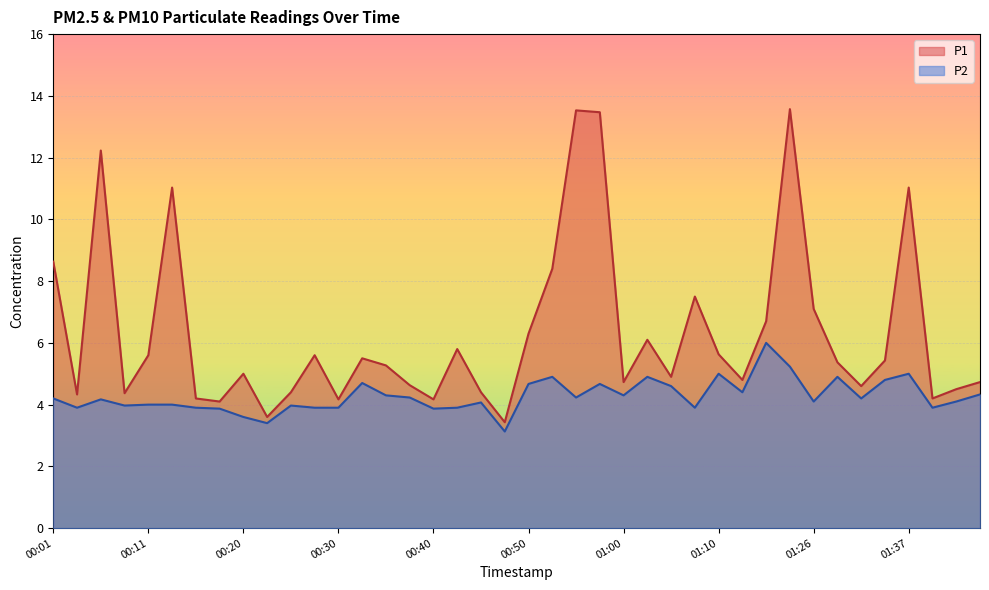

The P1 series shows 4.4 at 00:25. True or false?

True